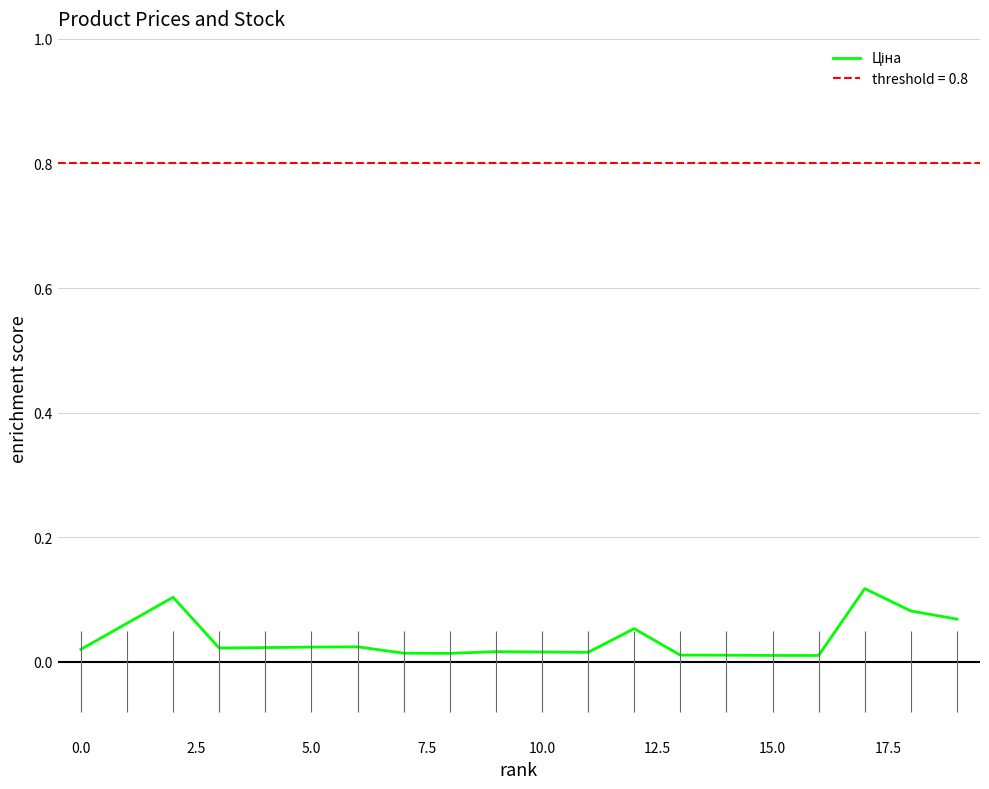

Is it true that the value at 0.0 is 0.0?

False